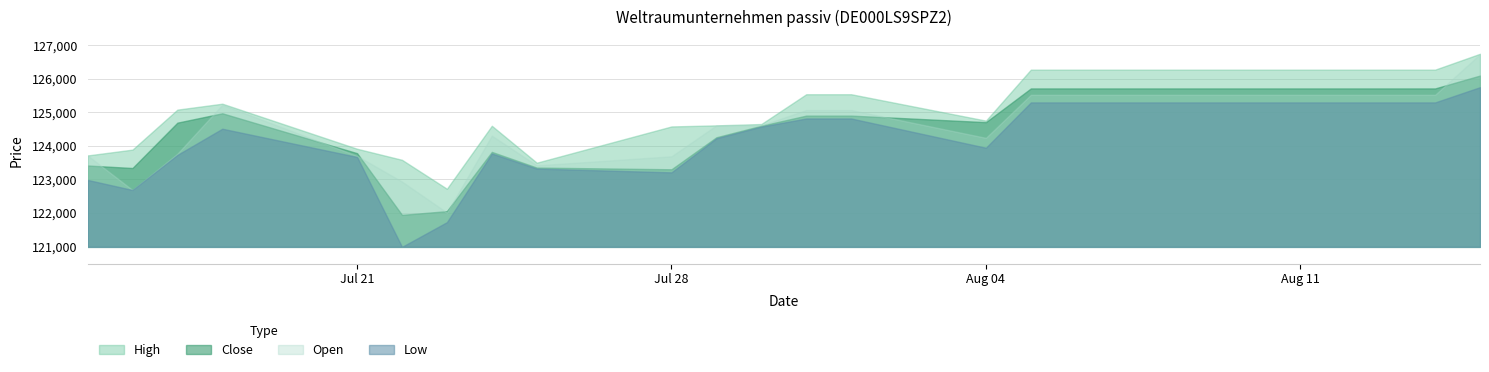

What is the difference between the second highest and second lowest values in the Low series?

3570